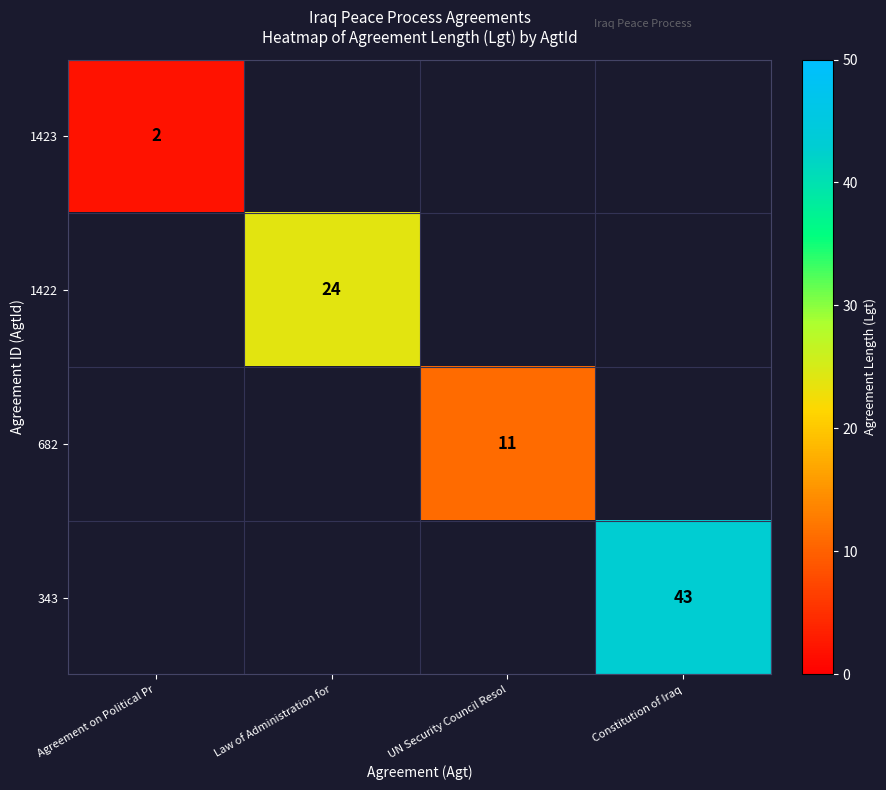

What is the difference between the highest and lowest values at UN Security Council Resol?

11